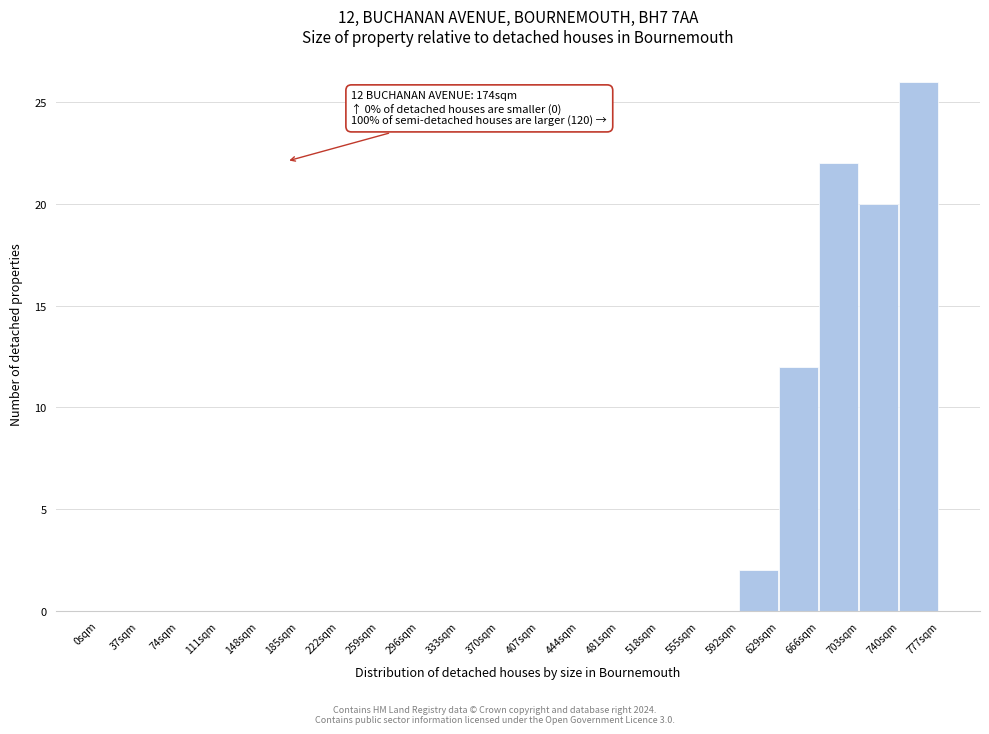

Over which range of the x-axis is the bar tallest?

740 to 777